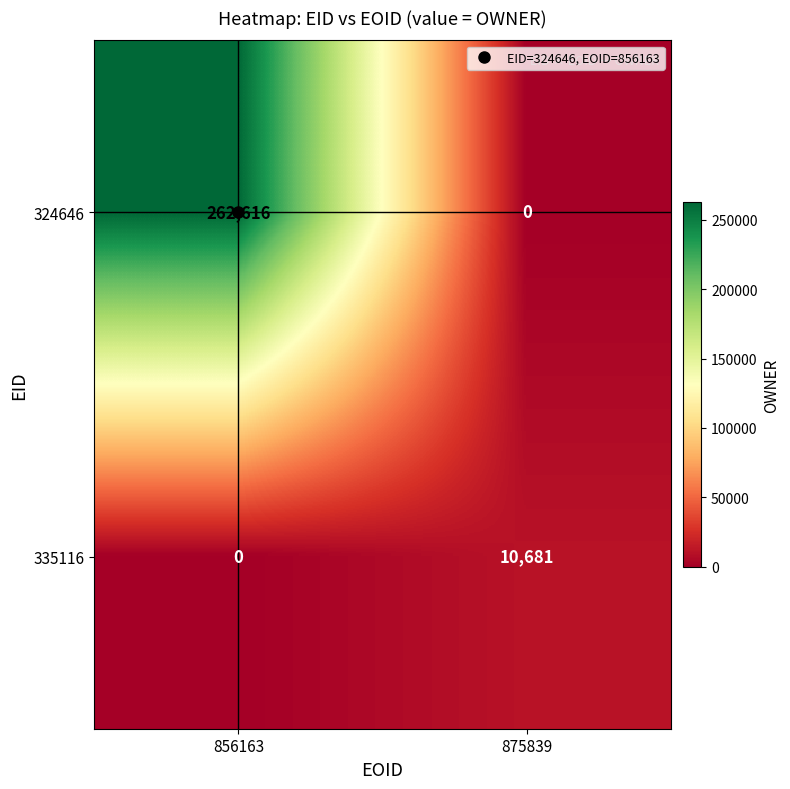

Which series has the largest total across all categories?

324646